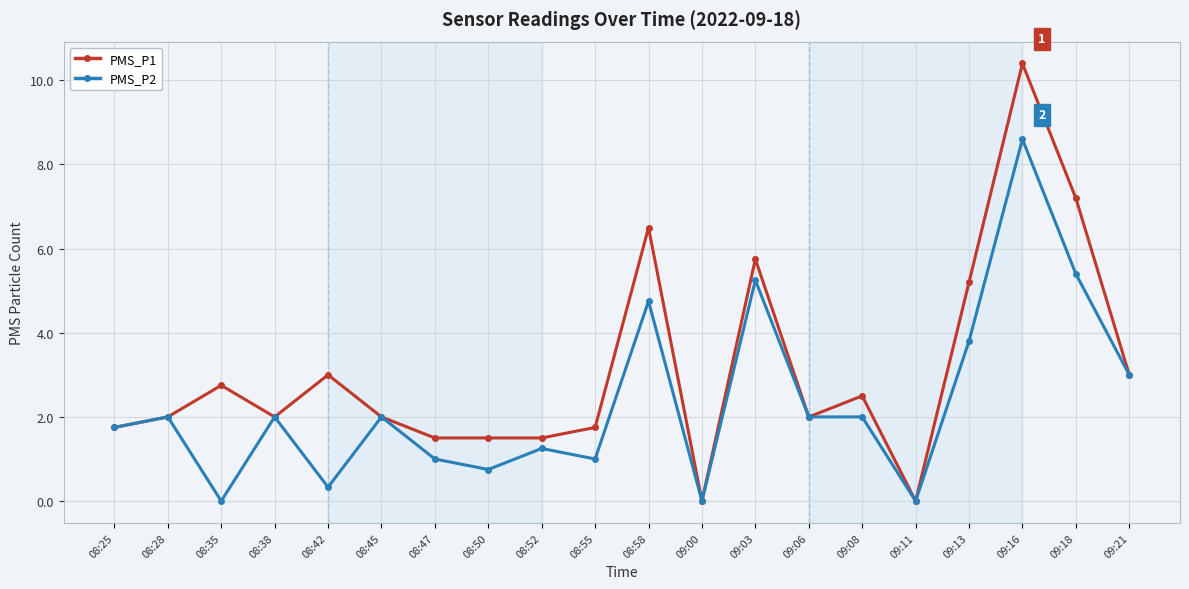

Rank the series by their average value, from highest to lowest.

PMS_P1, PMS_P2